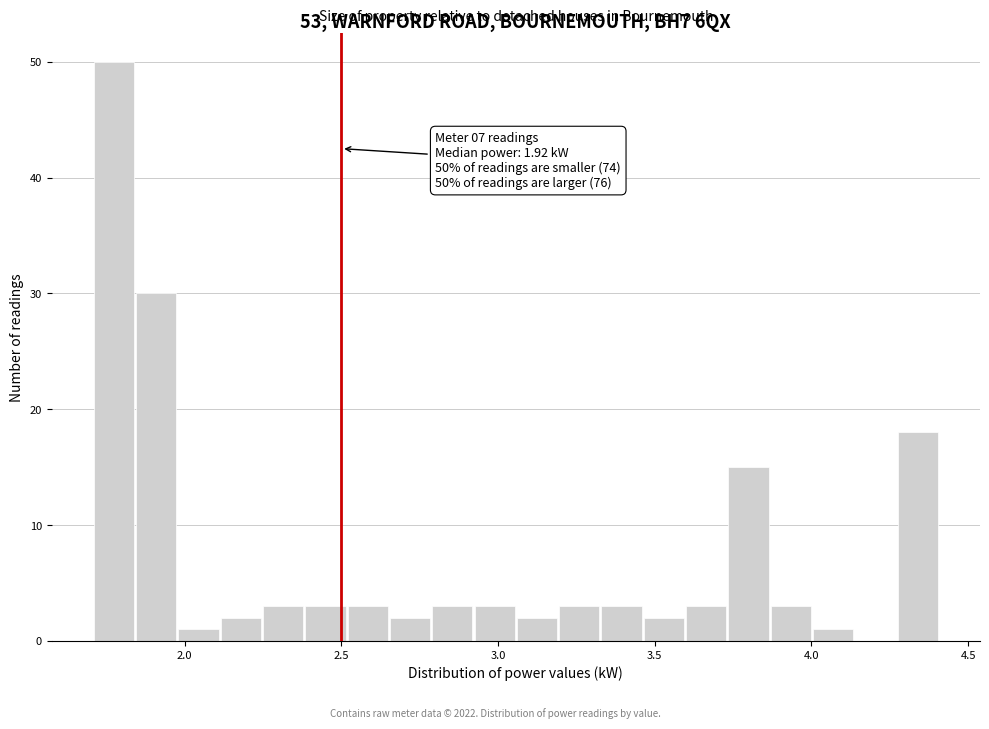

Around what value on the x-axis is the tallest bar? Give the approximate position of its centre, as read against the axis.

1.75